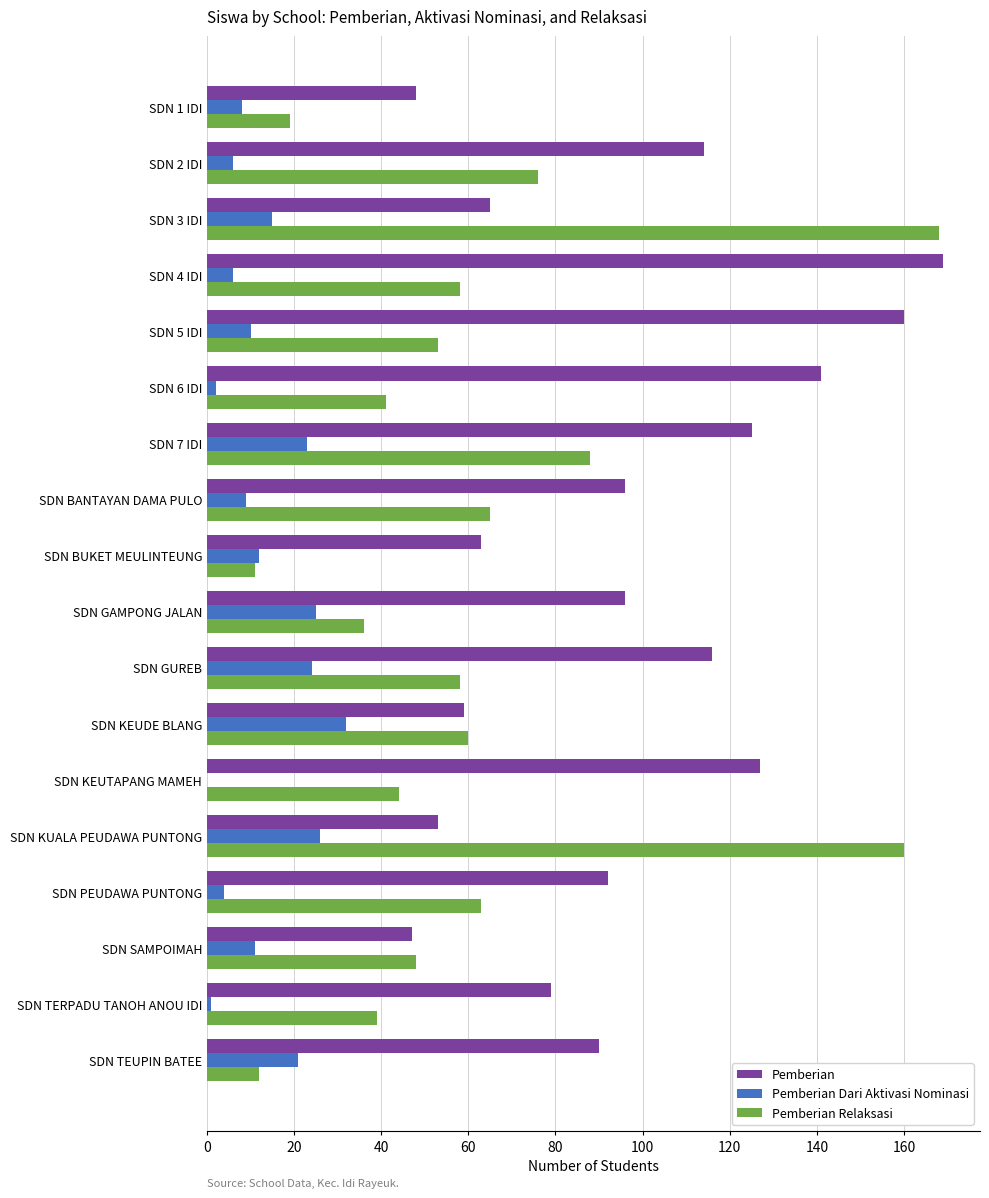

Between SDN BUKET MEULINTEUNG and SDN SAMPOIMAH, which series saw the biggest shift?

Pemberian Relaksasi